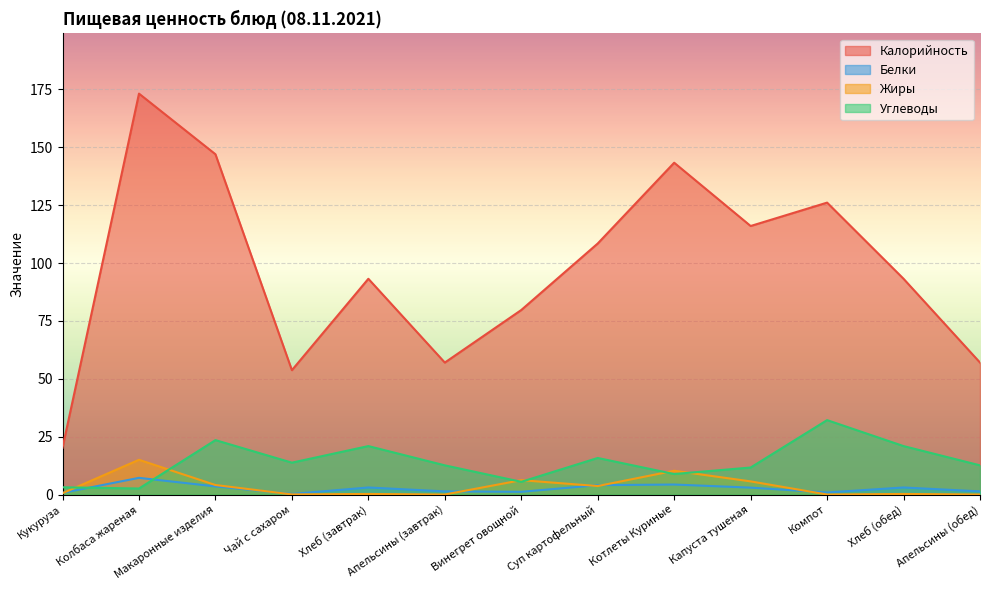

How many interior local valleys does the Жиры series have?

4